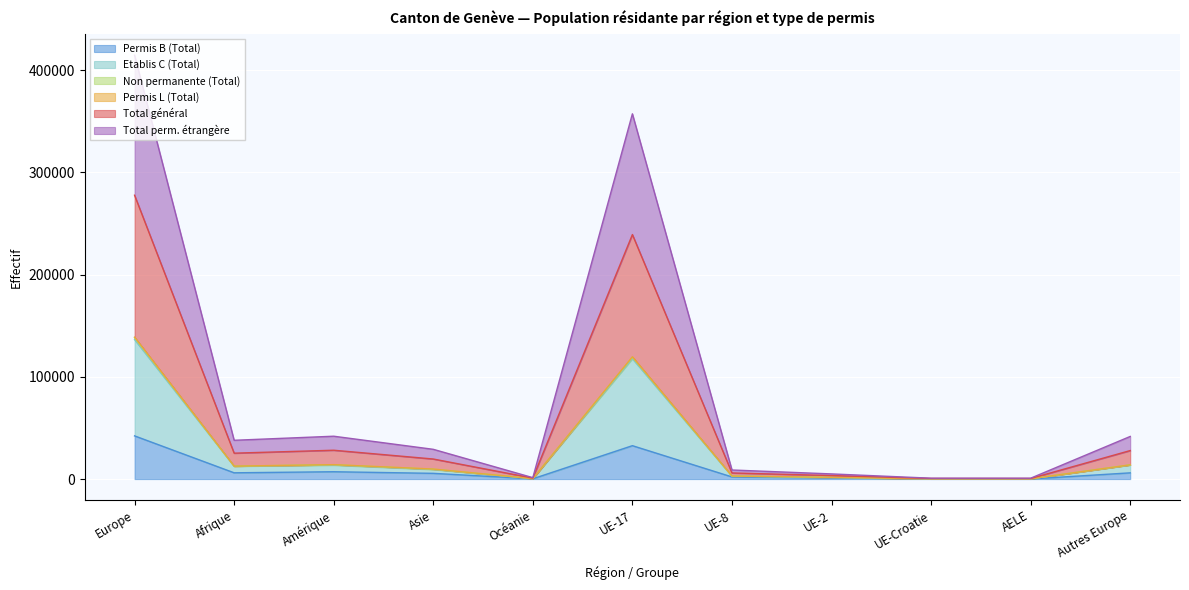

How many values in the Total perm. étrangère series exceed 29110?

5